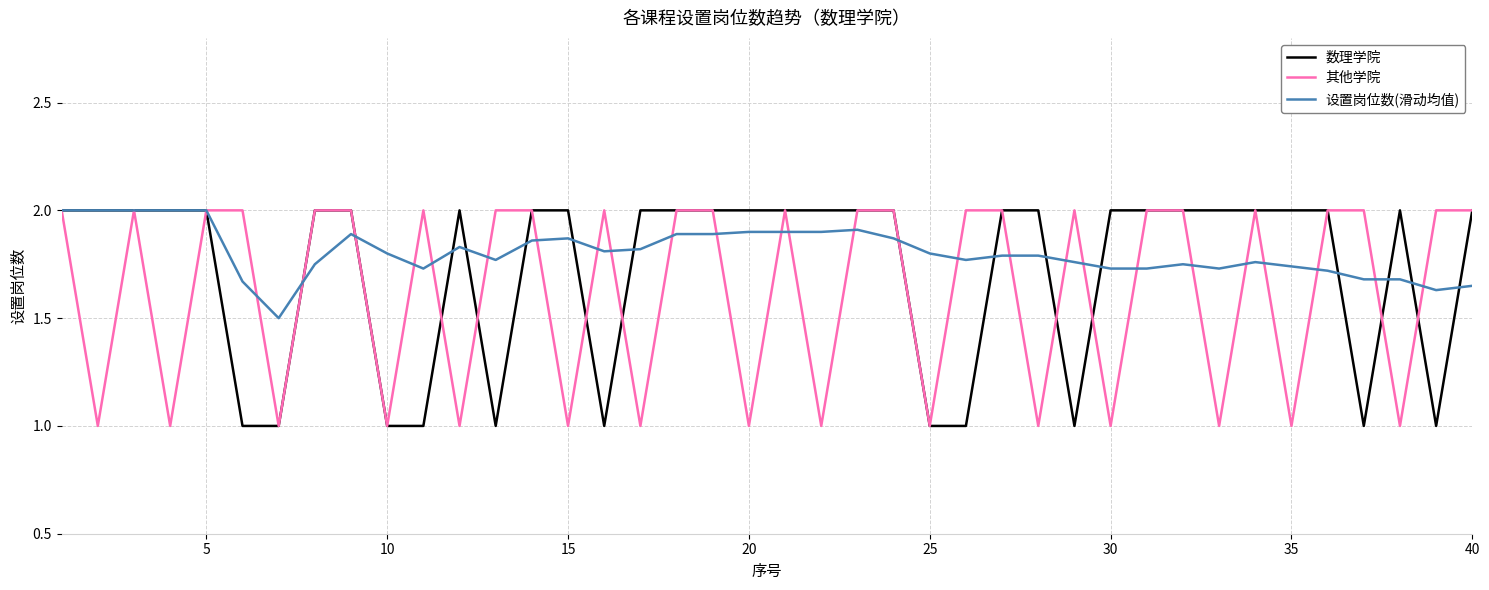

What are all the series names shown in the legend?

数理学院, 其他学院, 设置岗位数(滑动均值)